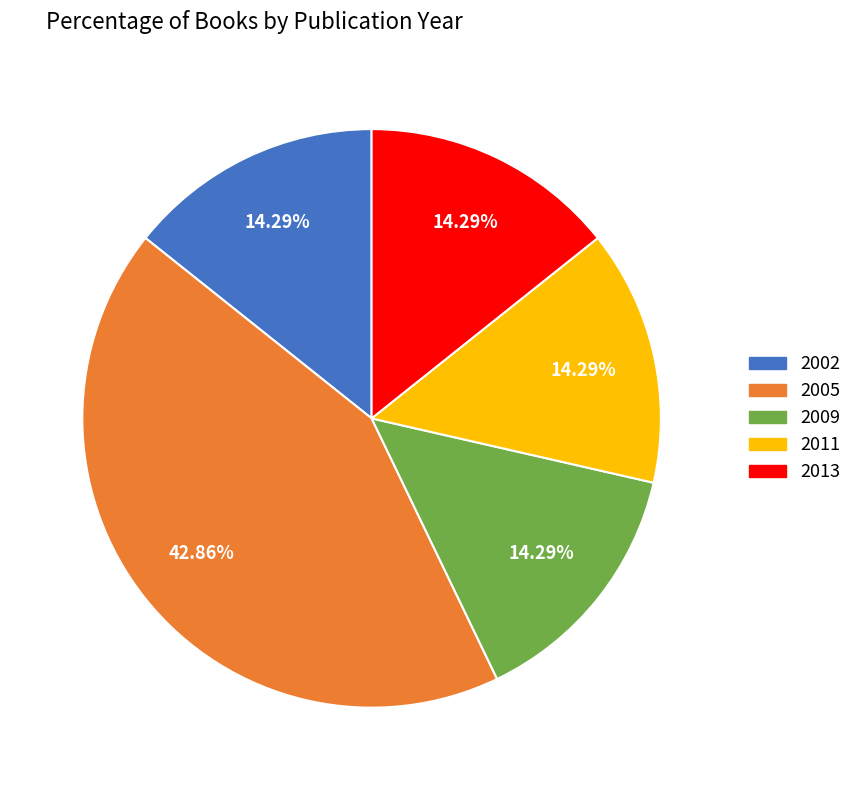

Is there a majority slice in this chart?

No